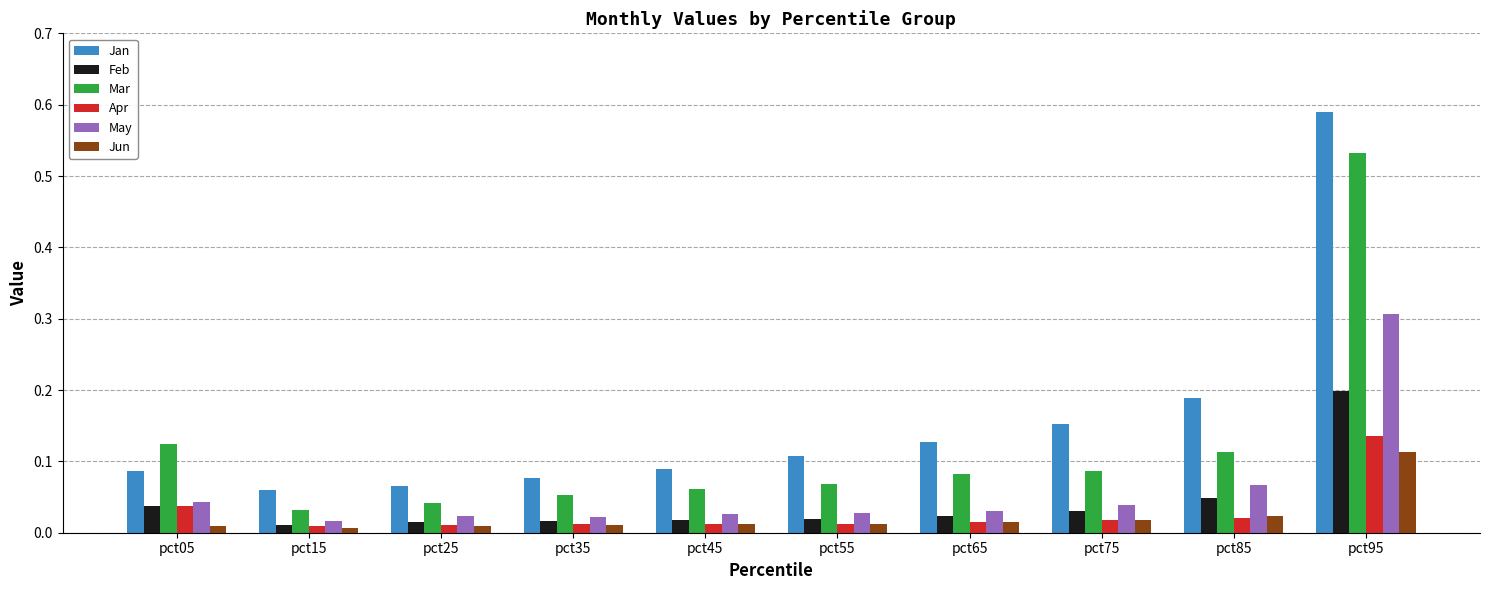

Is it true that May equals 0.3 at pct95?

True